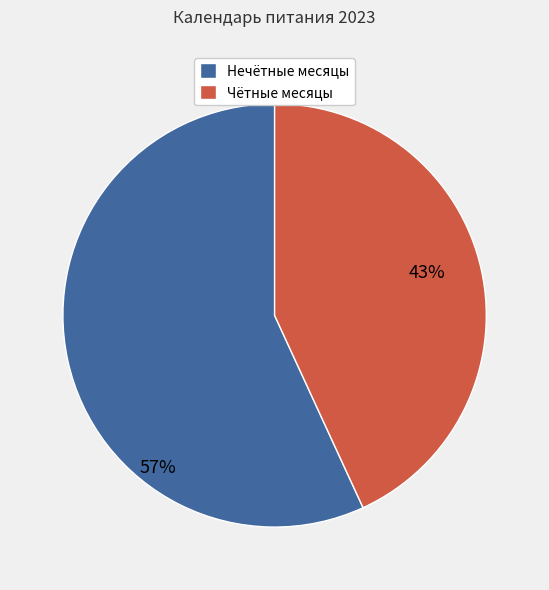

How many segments does this pie chart have?

2